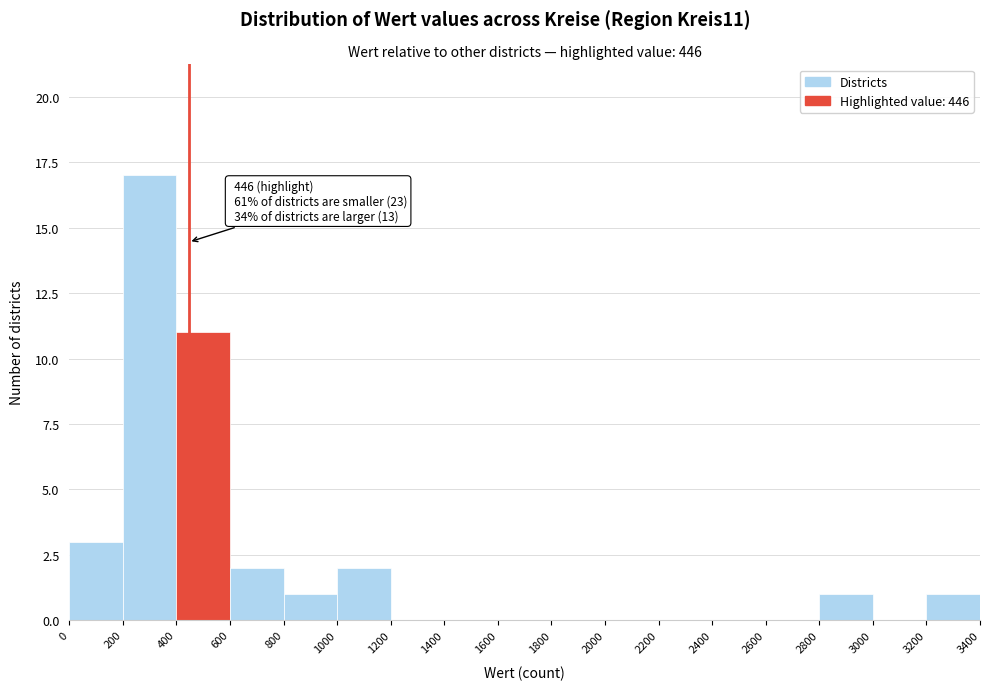

Over which range of the x-axis is the bar tallest?

200 to 400